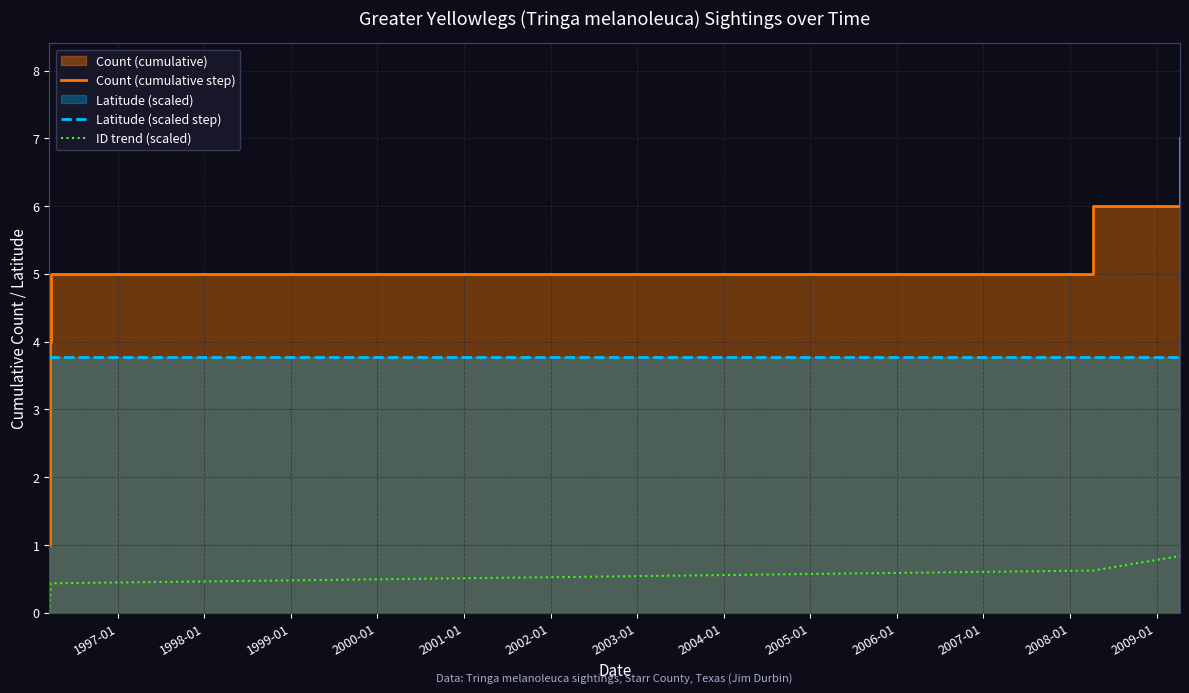

Does the chart display data point markers on the line(s)?

No